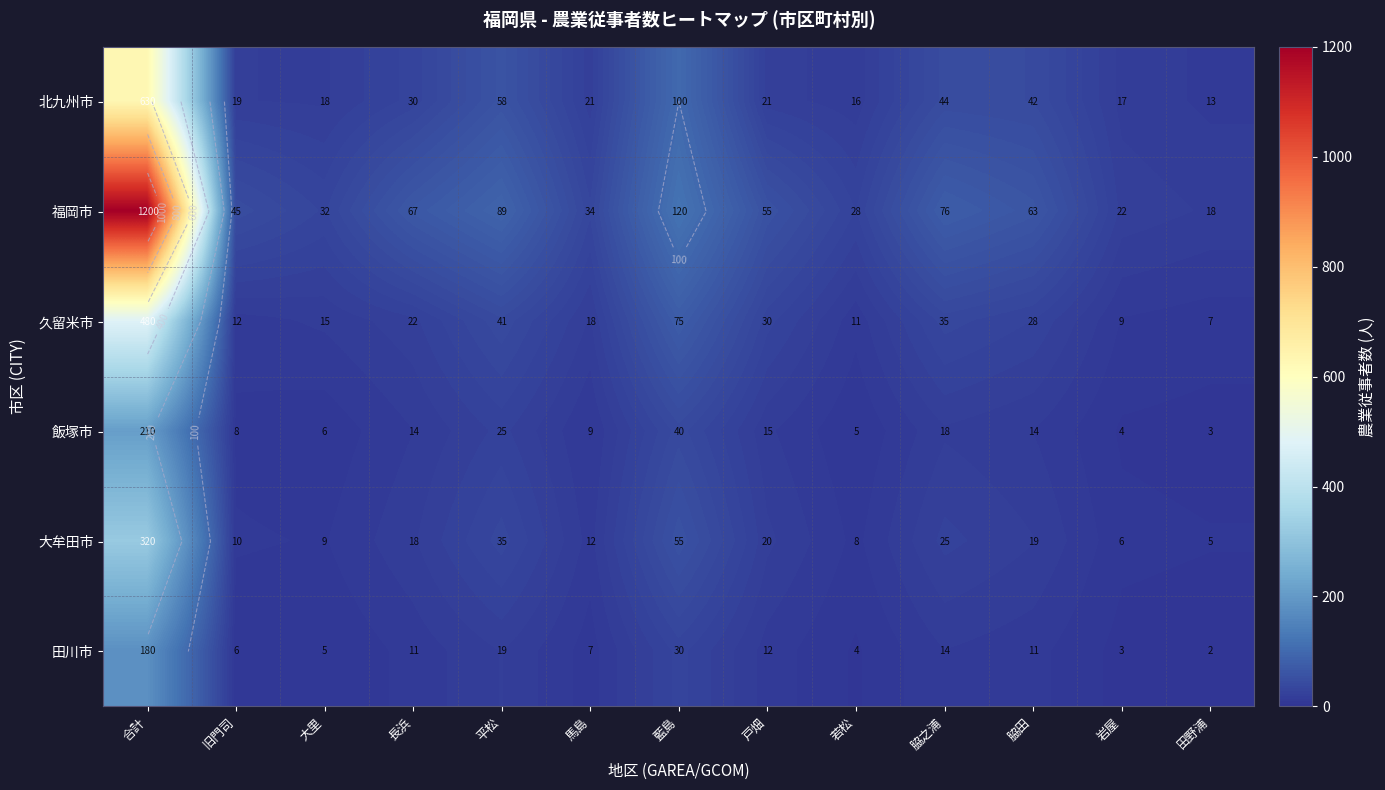

The value of 大牟田市 at 田野浦 is 5. True or false?

True